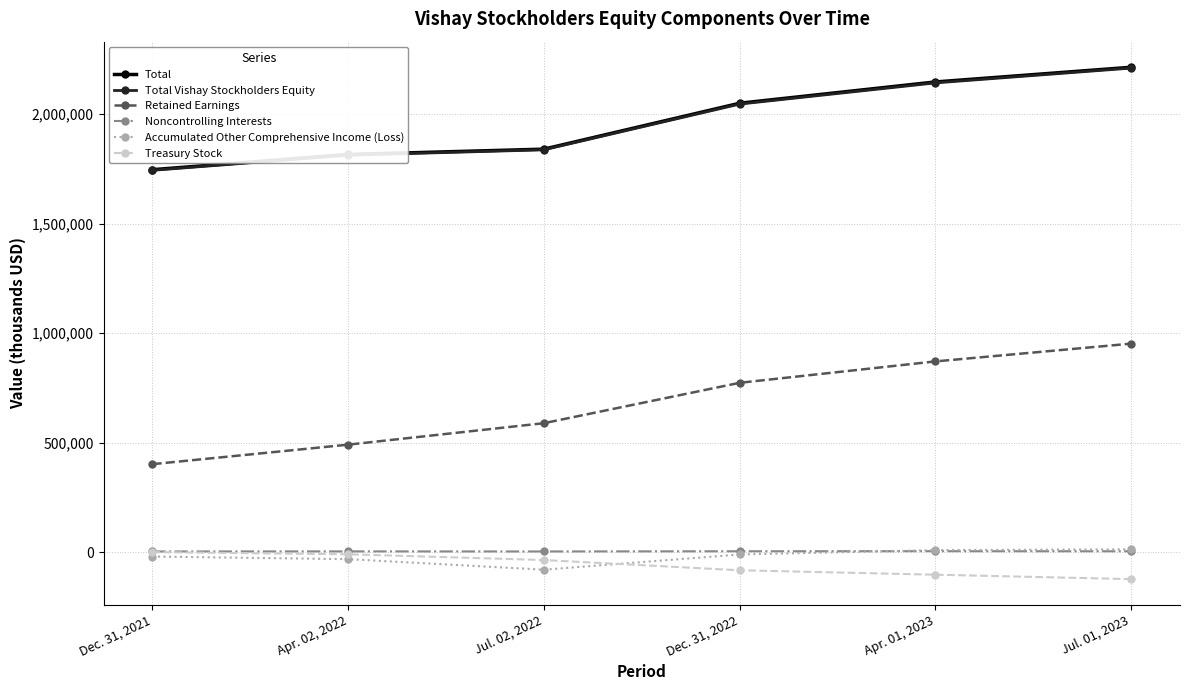

Is it true that Retained Earnings equals 870975 at Apr. 01, 2023?

True